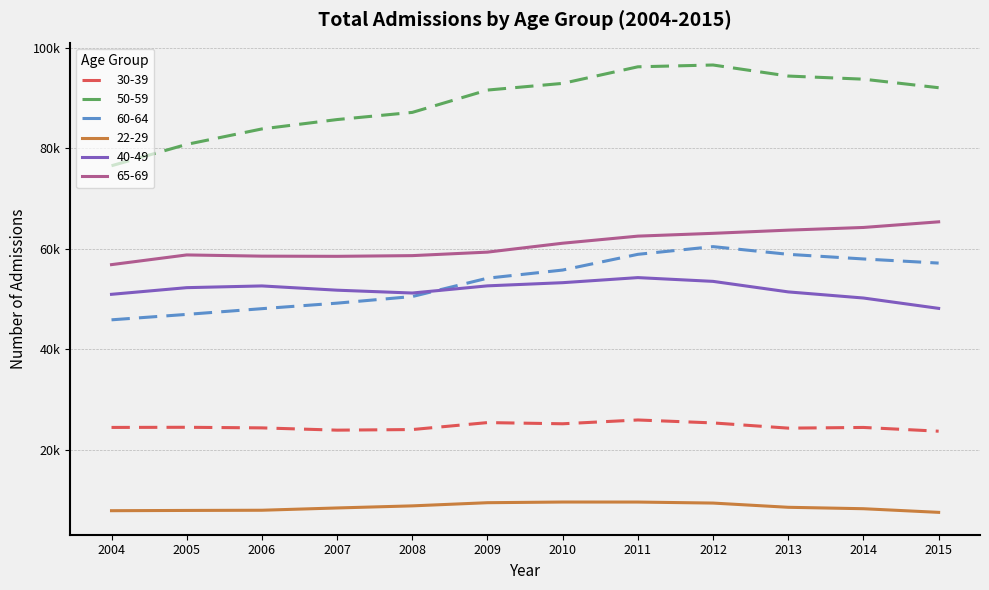

Which series has the largest total across all categories?

50-59